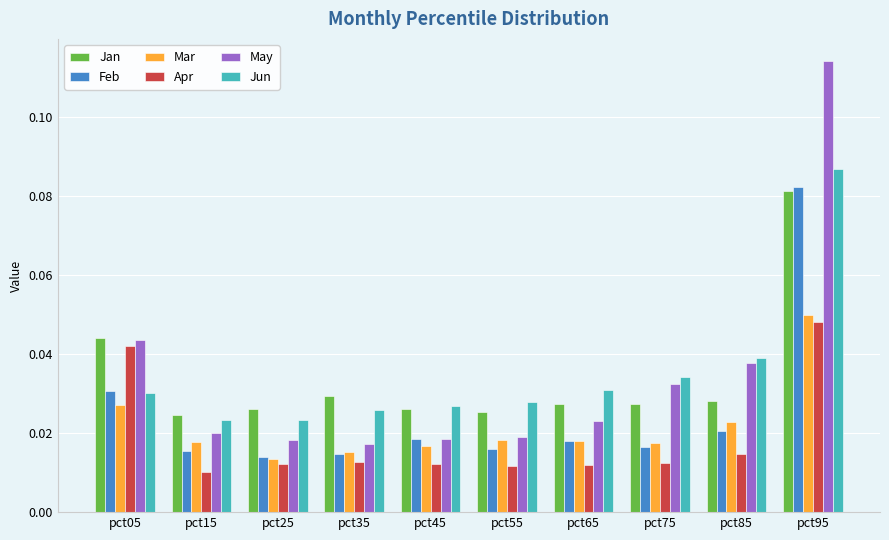

At how many categories does at least one series exceed 0?

10